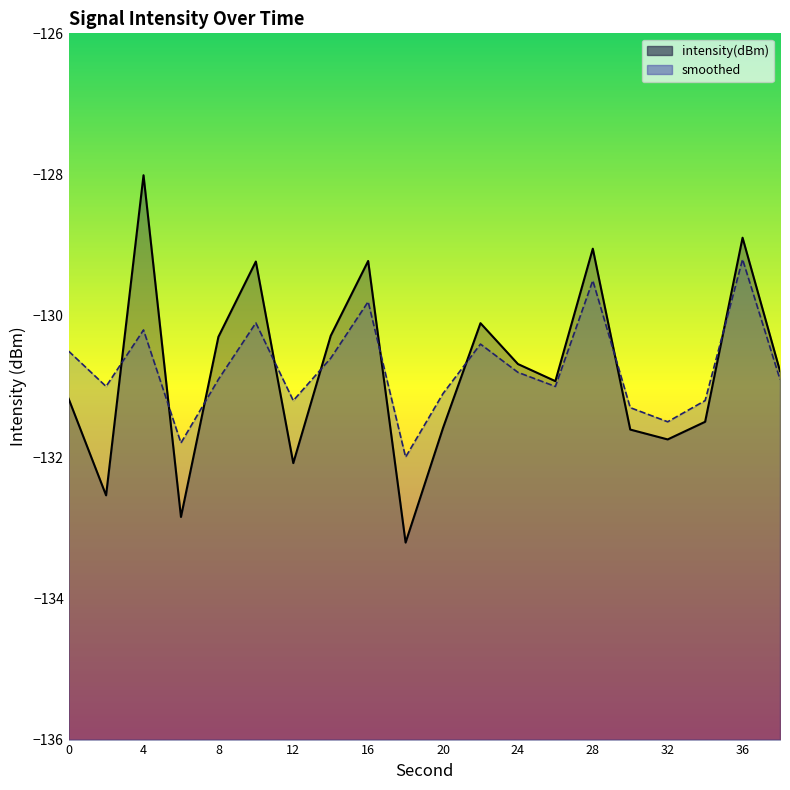

How many data points in smoothed are above -130?

3